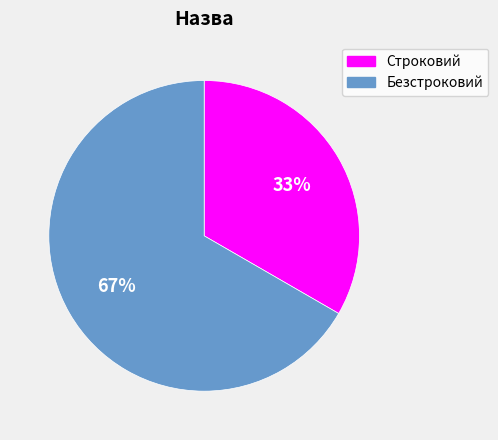

Do Безстроковий and Строковий together represent more than half of the pie?

Yes